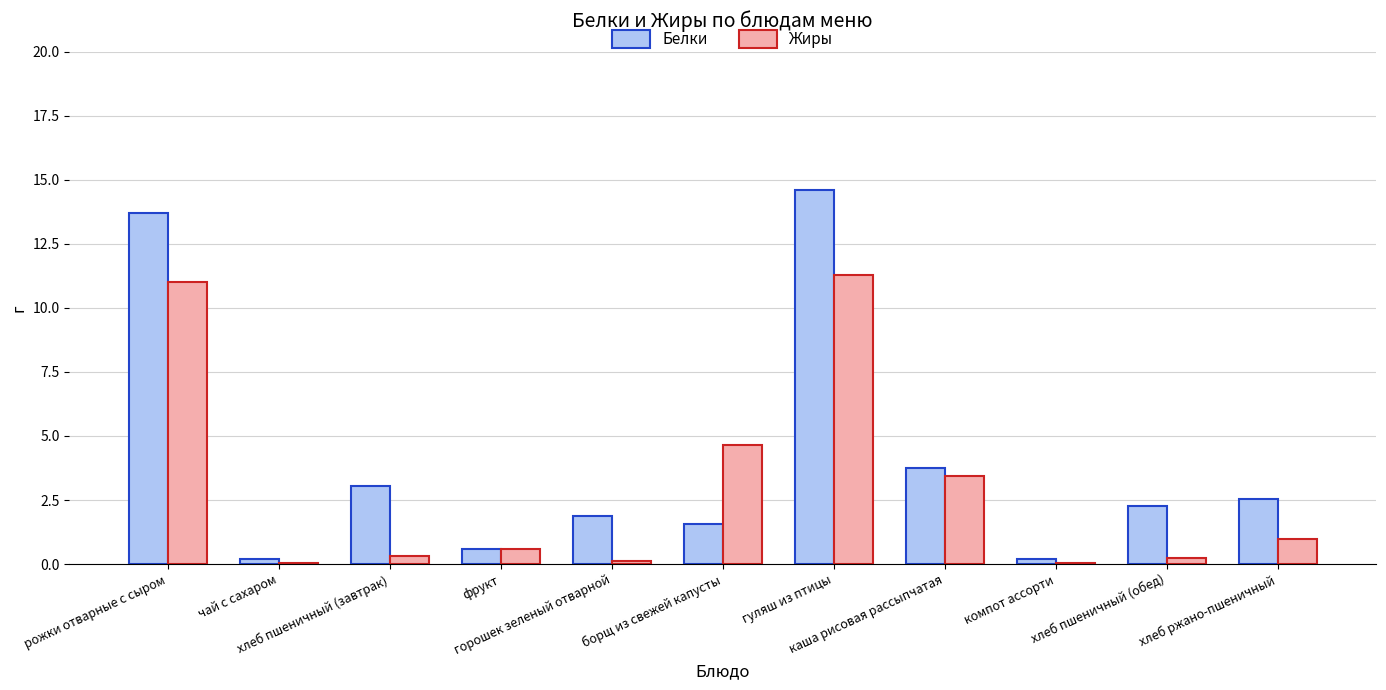

Is it true that Белки equals 3.7 at хлеб пшеничный (обед)?

False